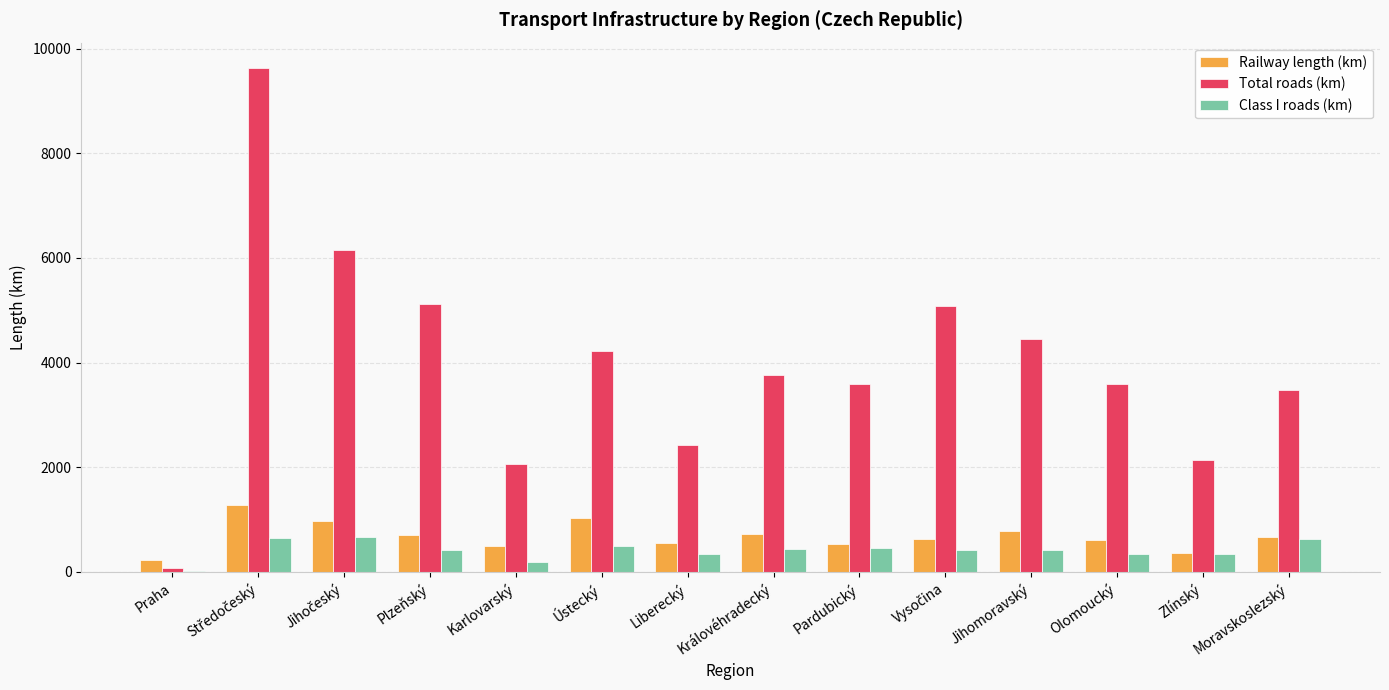

Count the number of categories in the chart.

14